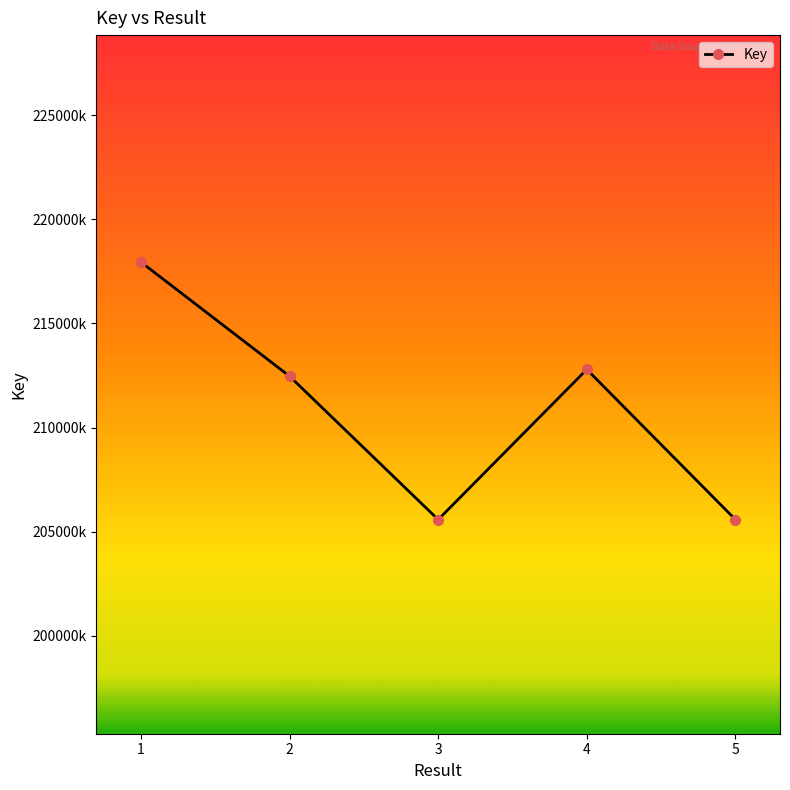

List the labels in order of value, smallest first.

3, 5, 2, 4, 1